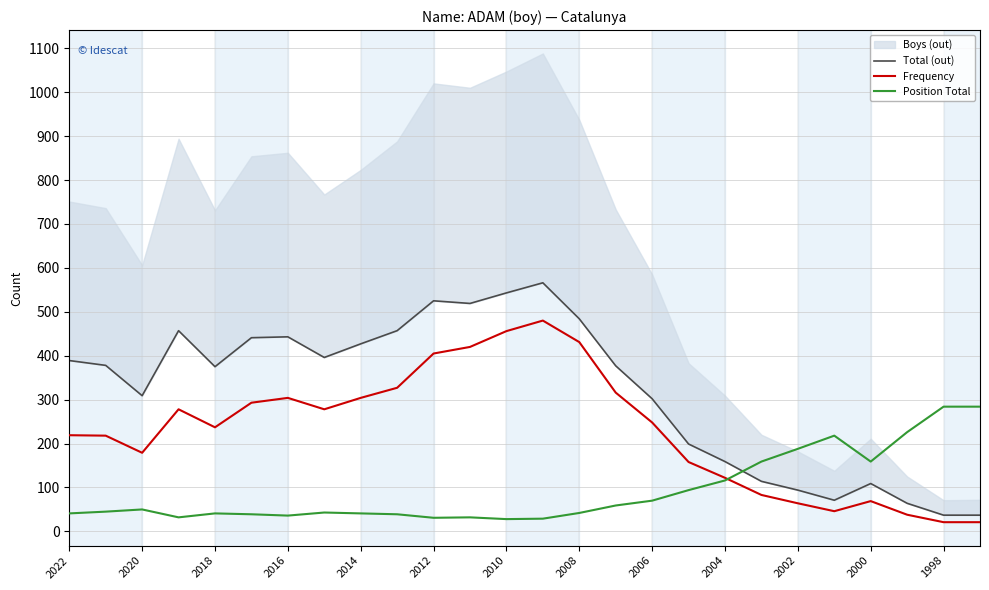

The value of Frequency at 21 is 25. True or false?

False